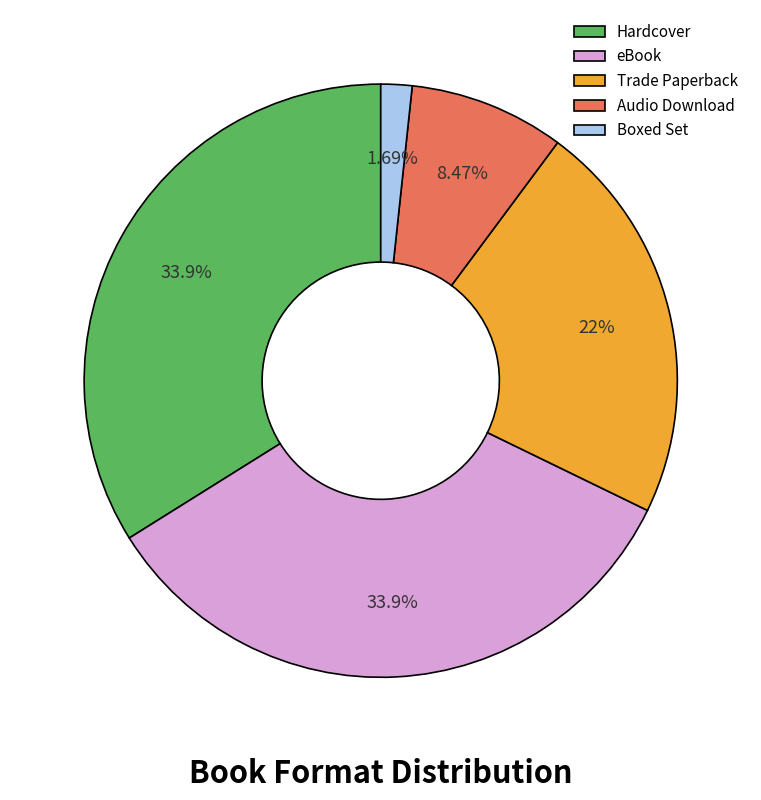

How many segments does this pie chart have?

5